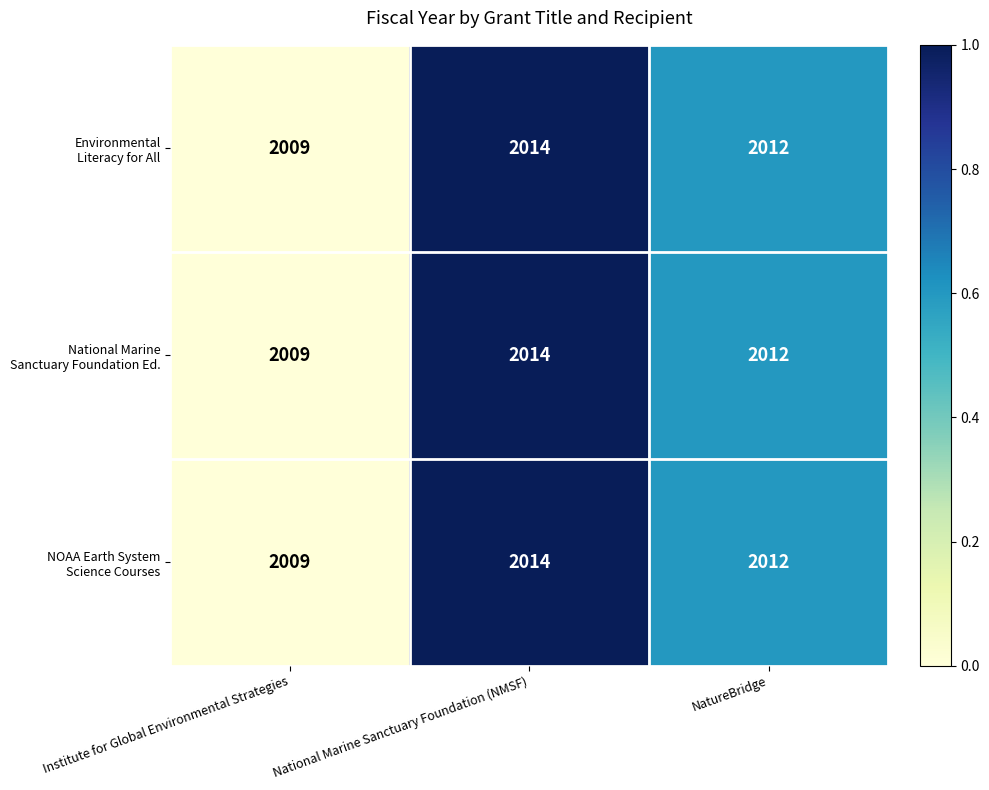

What is the maximum value shown in the chart?

2014